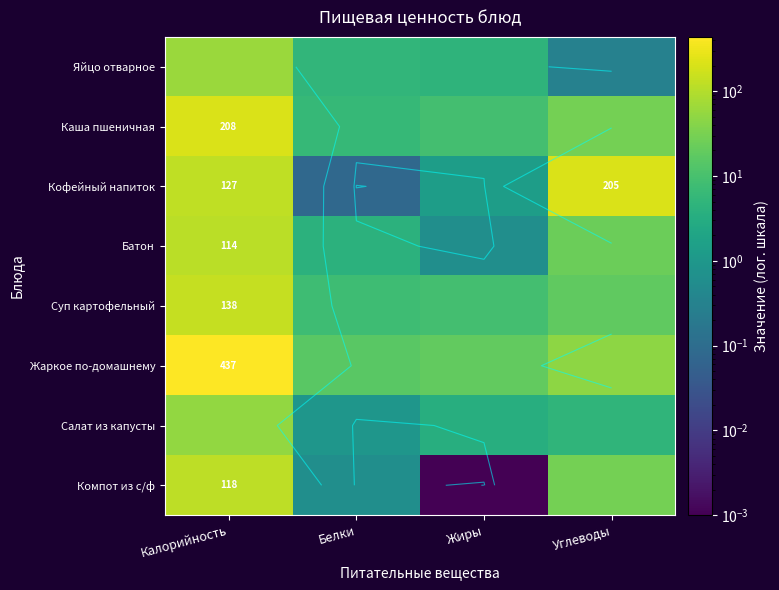

What is the maximum value for Салат из капусты?

52.0